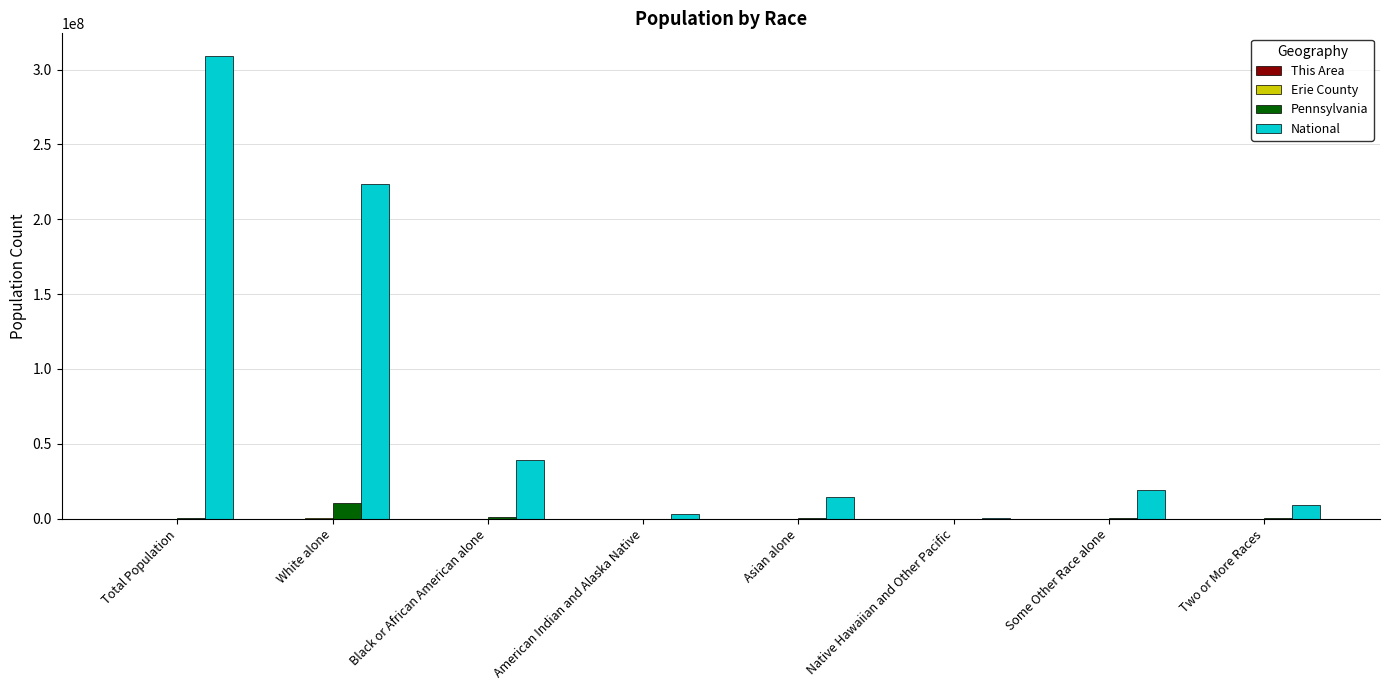

Where is National nearest to the value 154642775?

White alone